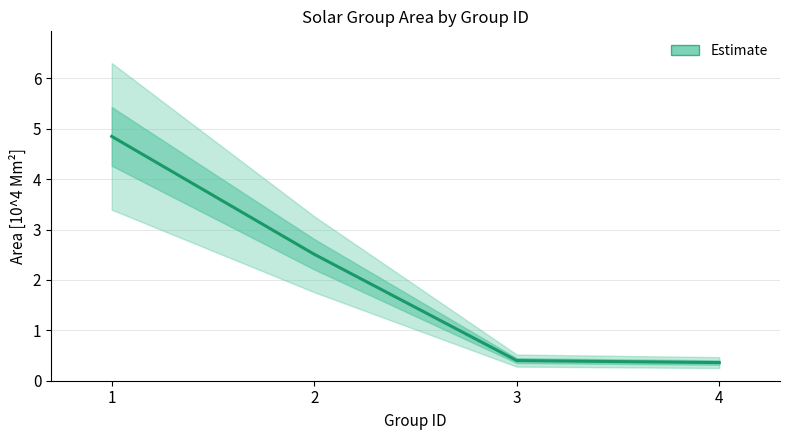

Reading left to right, list all the values displayed in this chart.

1=4.8	2=2.5	3=0.4	4=0.4